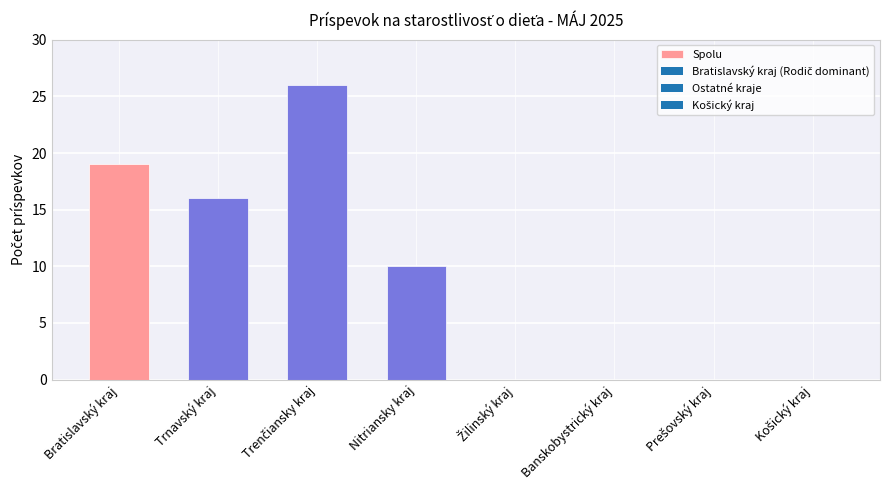

True or false: the data shows 25 at Trnavský kraj.

False